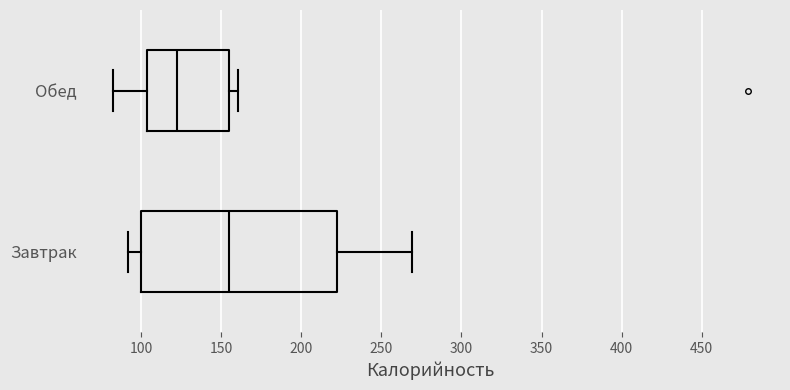

Where is the right edge of the box for Обед on the x-axis? The values are not printed on the chart, so give them approximately, as read against the axis.

155